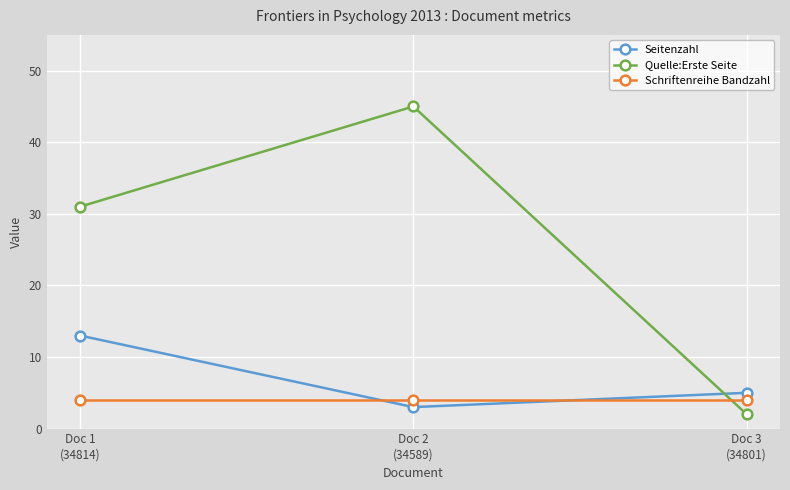

How many Quelle:Erste Seite values are between 2 and 45?

3